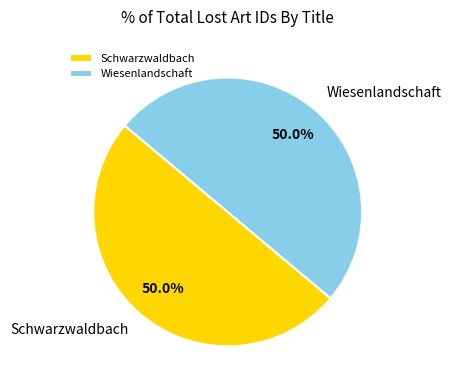

Count the number of slices in the pie.

2